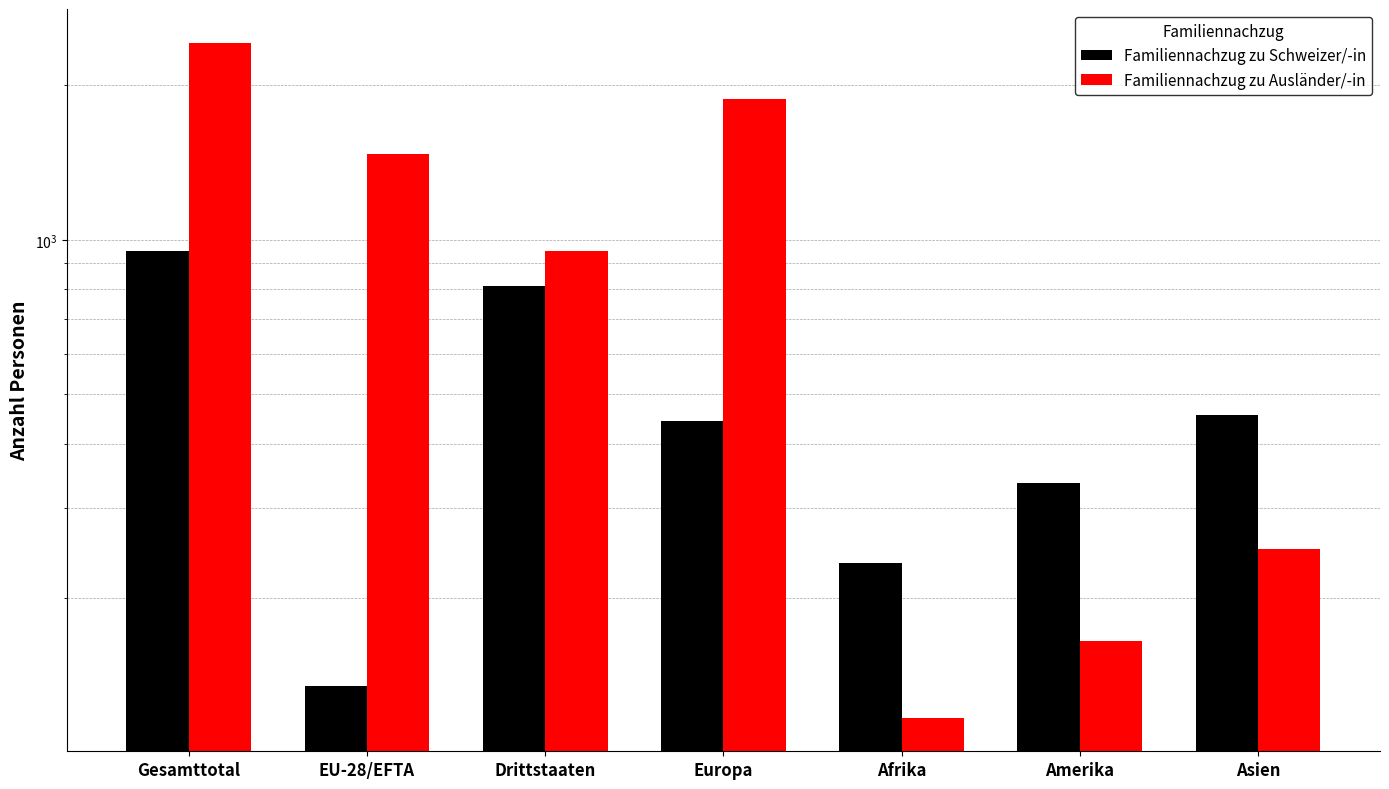

Is the value of Familiennachzug zu Schweizer/-in at Gesamttotal greater than the value of Familiennachzug zu Ausländer/-in at Amerika?

Yes